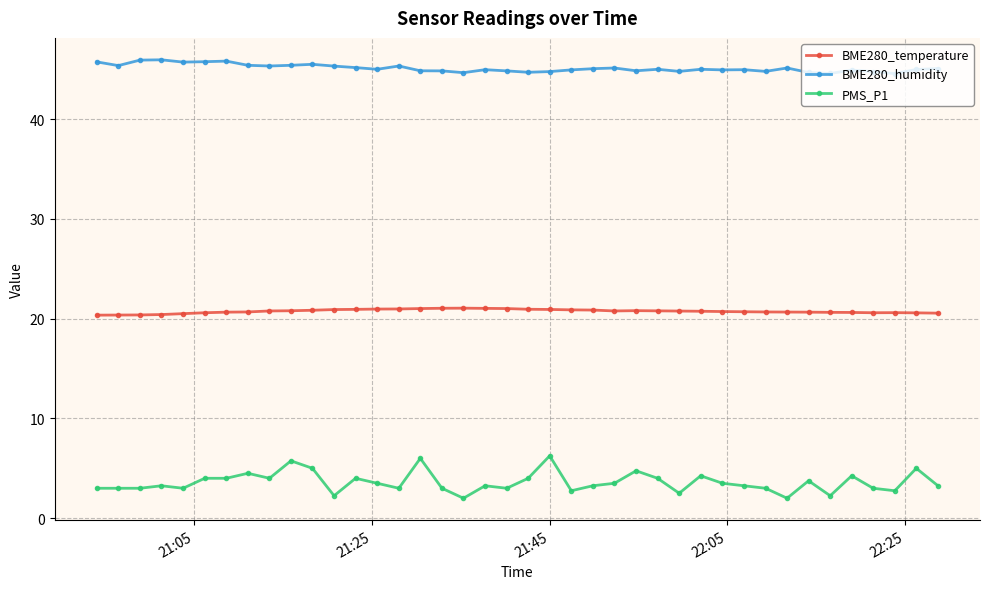

Rank the series by their average value, from lowest to highest.

PMS_P1, BME280_temperature, BME280_humidity